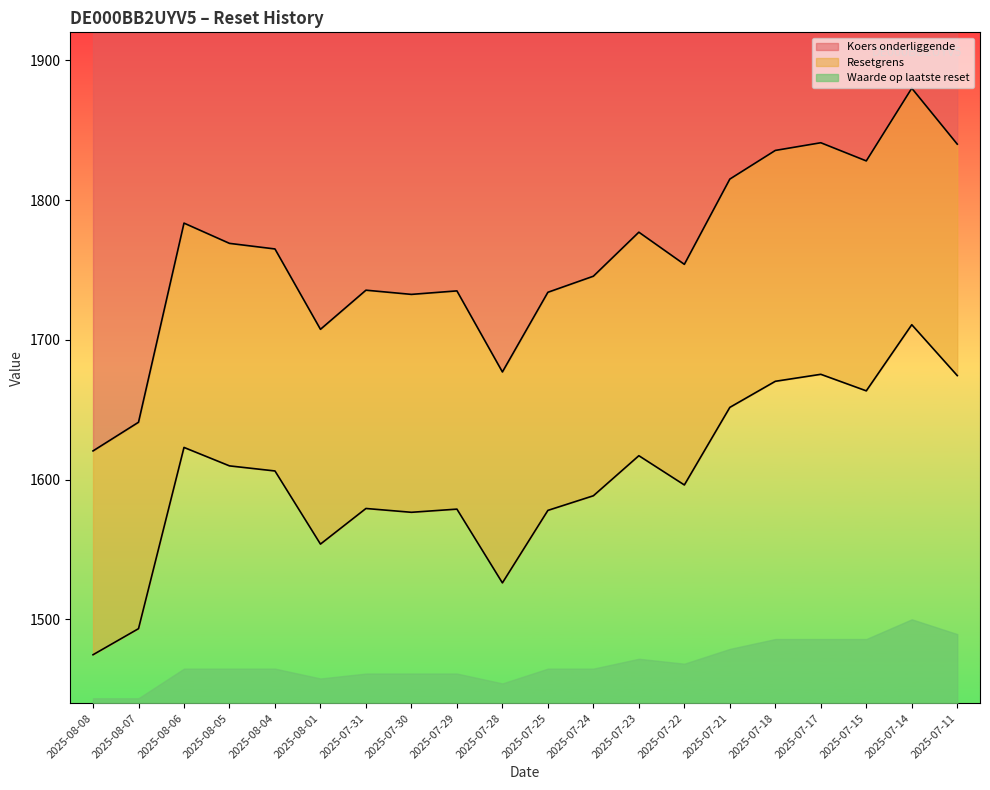

True or false: Koers onderliggende has a value of 896.7 at 2025-07-18.

False